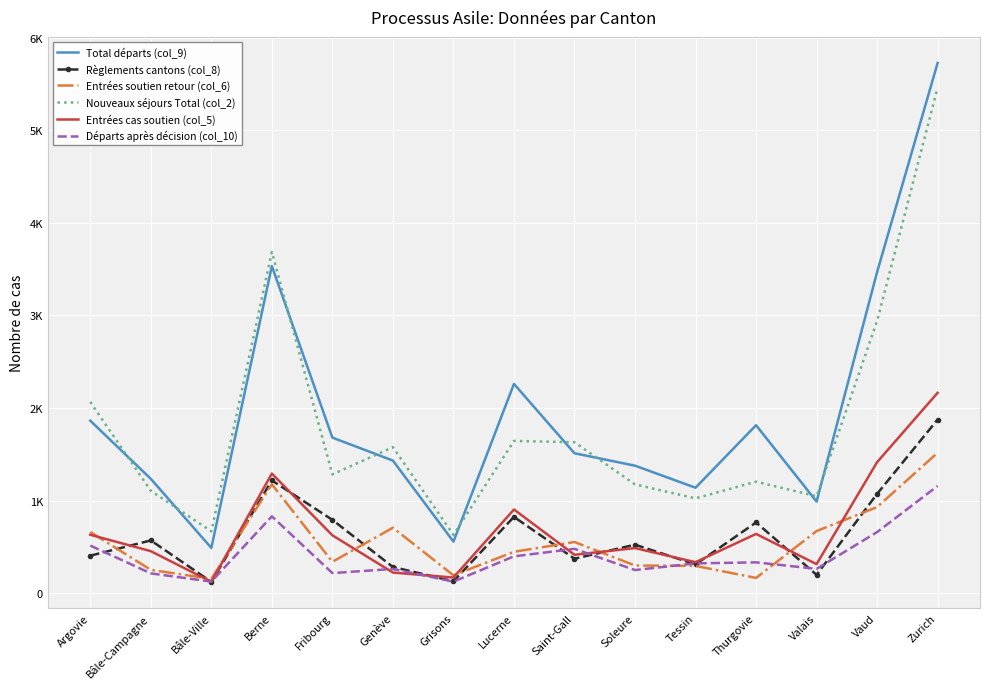

How many interior local peaks does the Entrées cas soutien (col_5) series have?

4